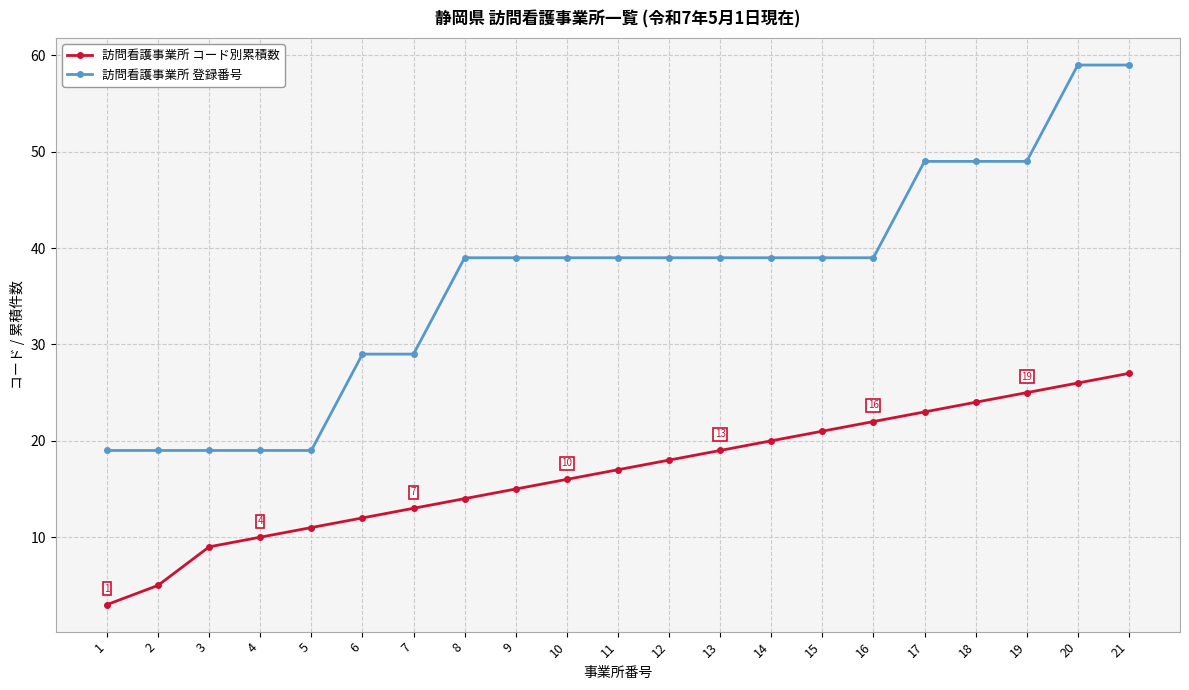

At how many categories does at least one series exceed 48?

5